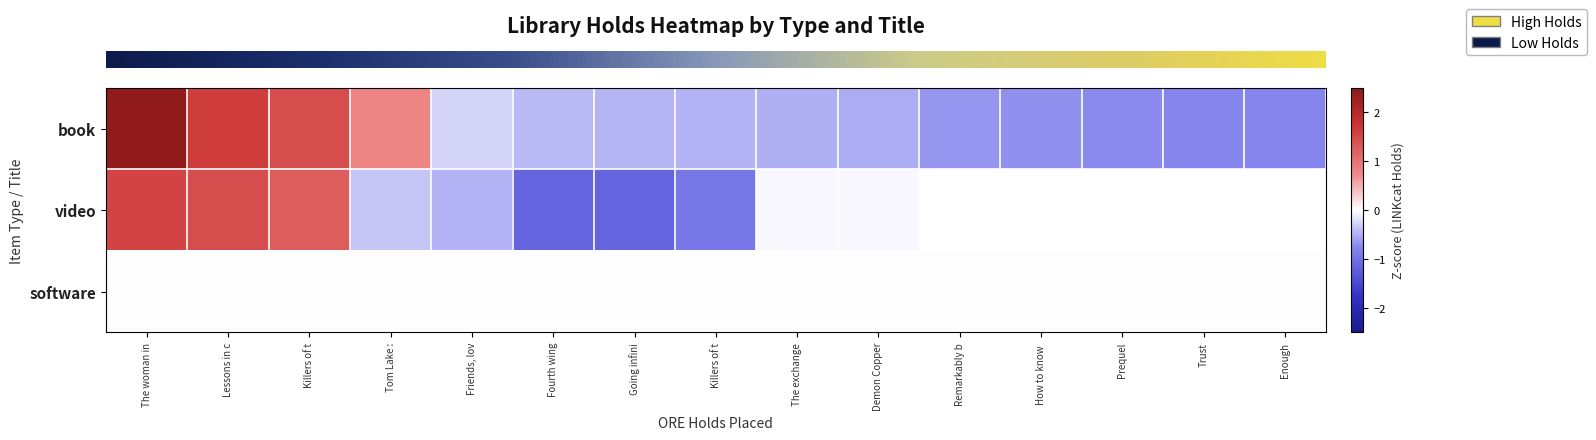

List the series in order of their peak value, highest first.

row_0, row_1, row_2